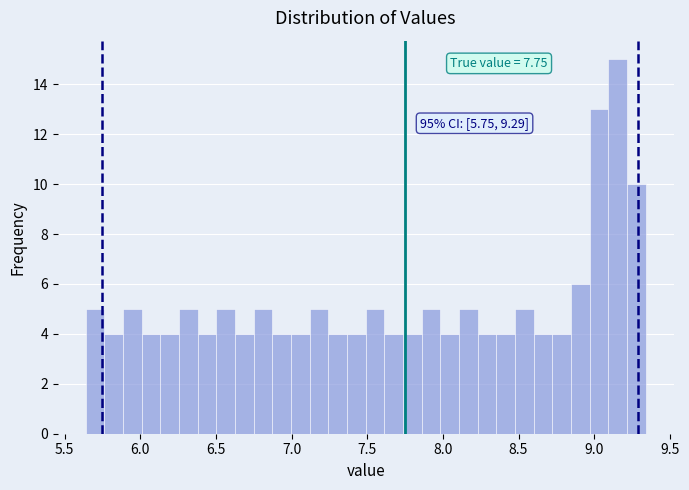

Around what value on the x-axis is the tallest bar? Give the approximate position of its centre, as read against the axis.

9.15